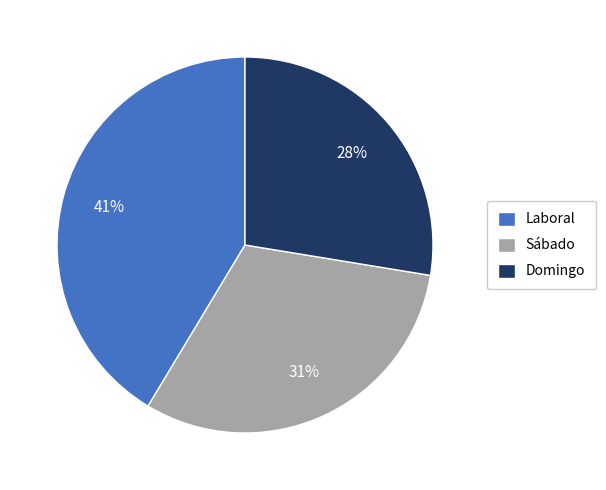

How many slices are in this pie chart?

3